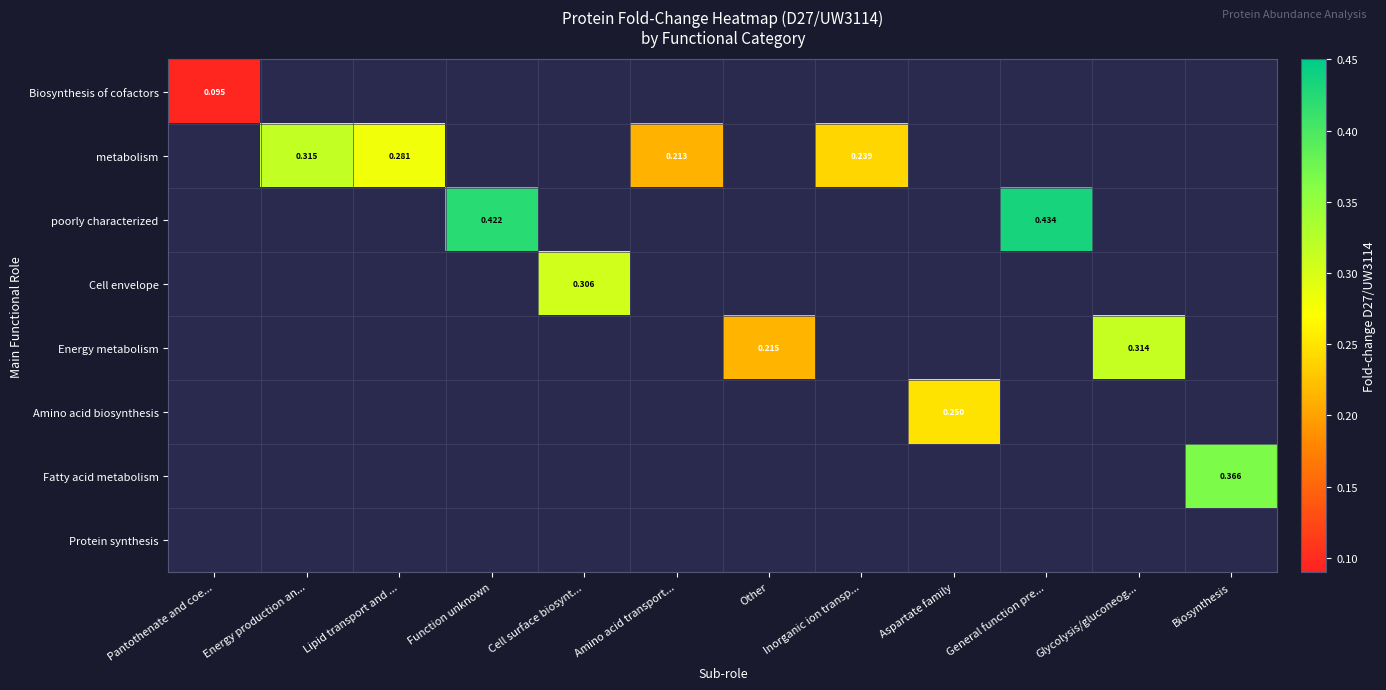

How many series are shown in this chart?

8